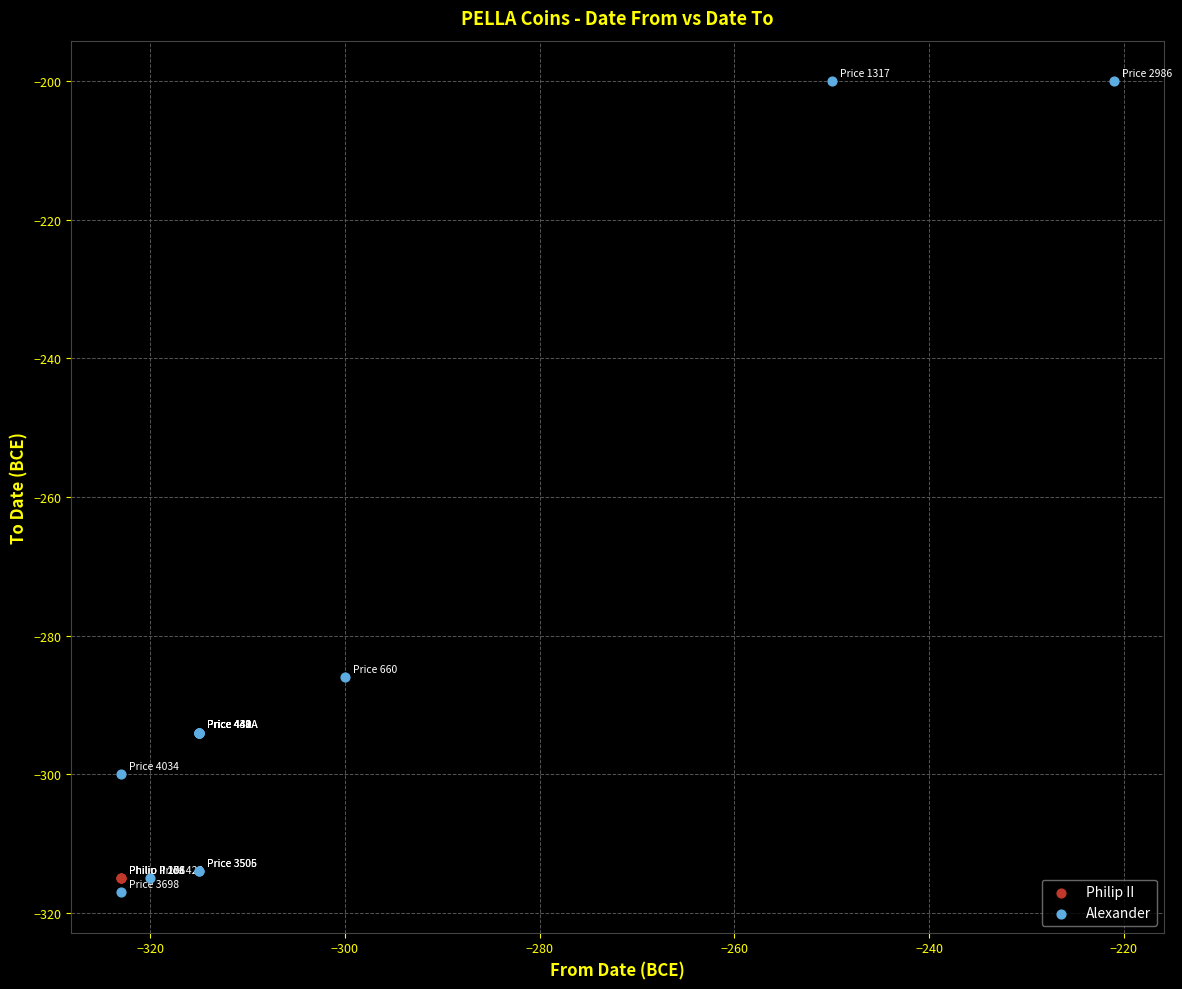

Which series reaches the maximum Y coordinate?

Alexander